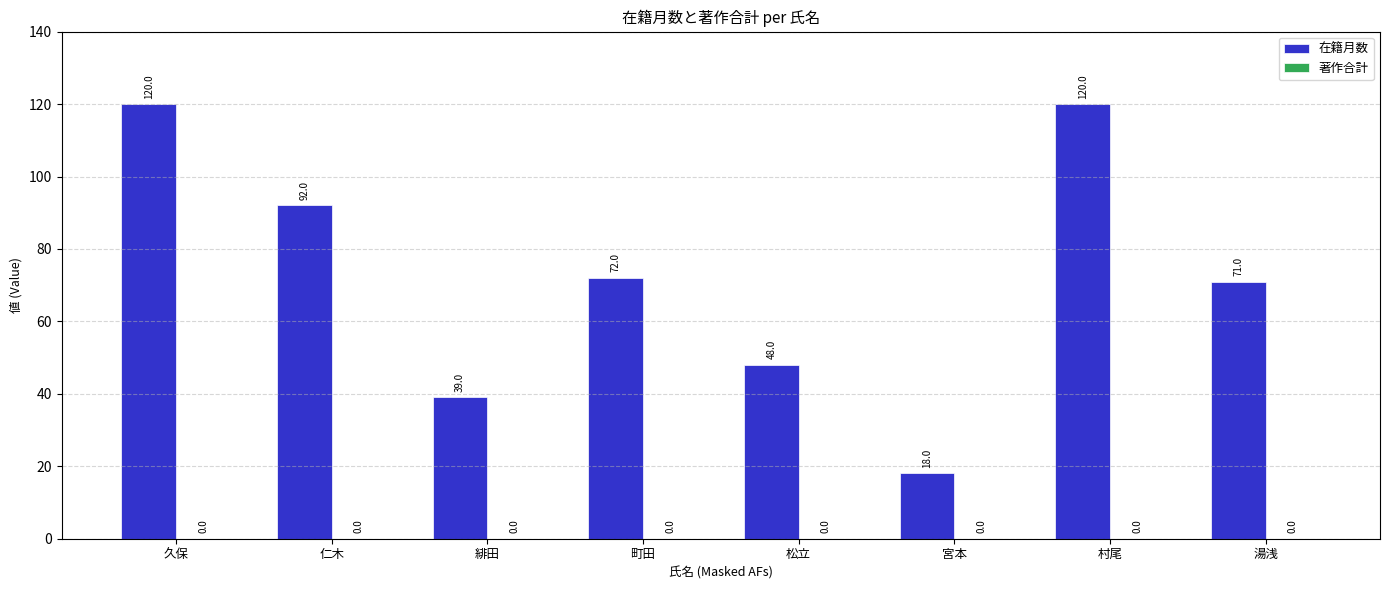

What is the label of the 2nd bar from the left?

仁木